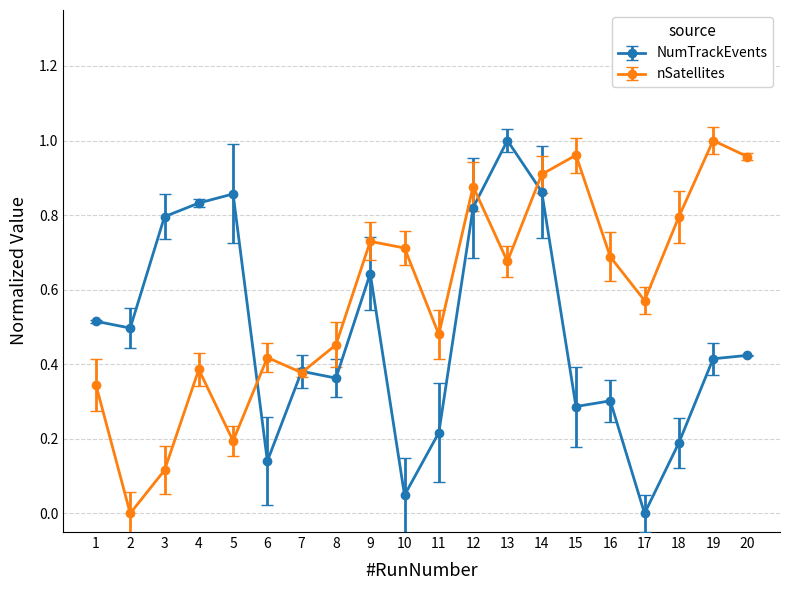

What is the sum of the nSatellites values at 9 and 19?

1.7